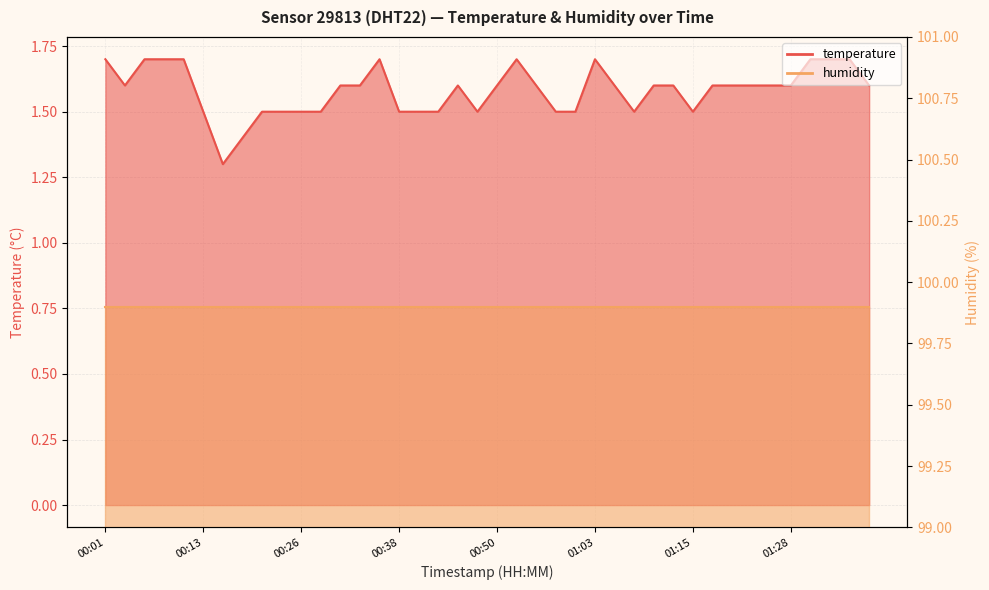

What is the label of the 30th point from the right?

00:26